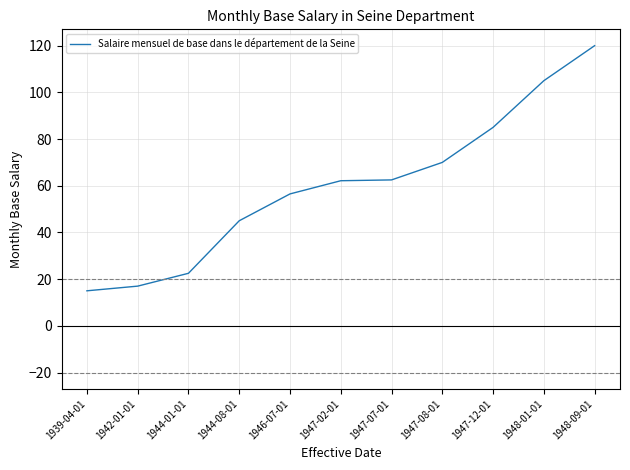

Which label corresponds to the smallest value in the chart?

1939-04-01